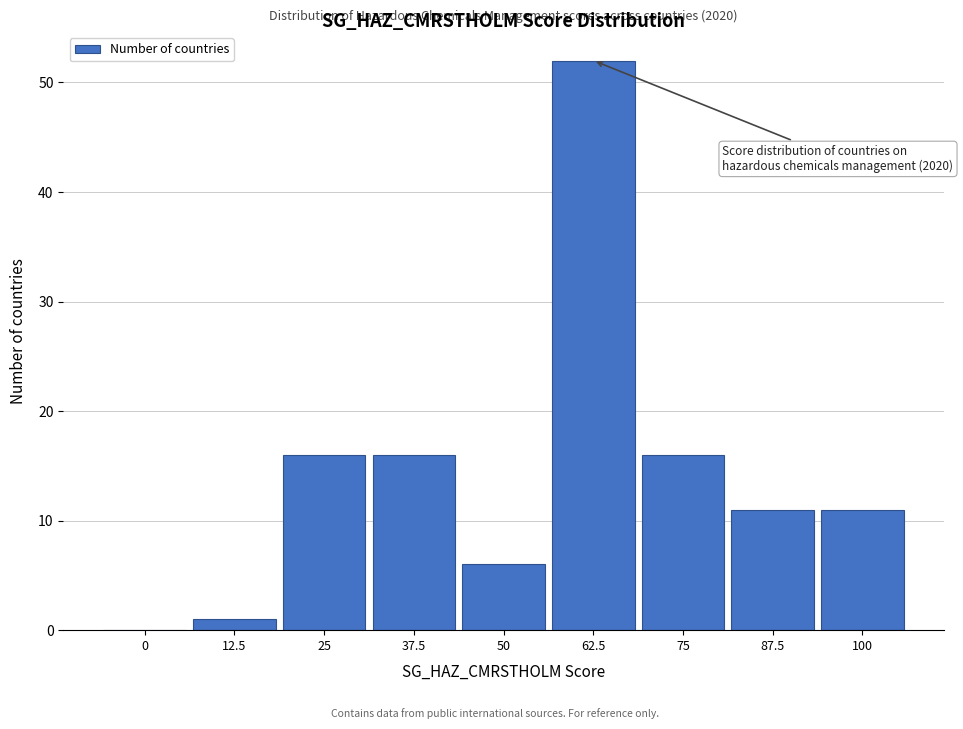

Reading left to right, extract all data points from this chart.

0=0	12.5=1	25=16	37.5=16	50=6	62.5=52	75=16	87.5=11	100=11